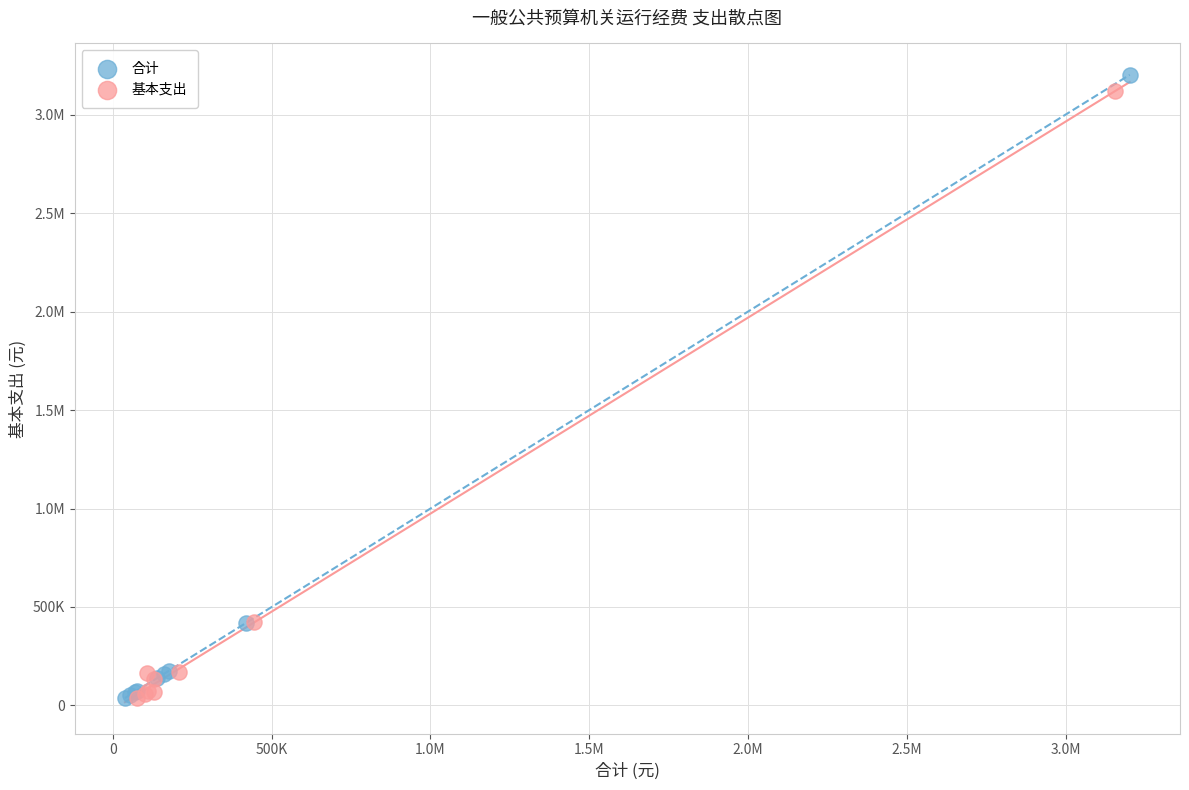

What are all the series names shown in the legend?

合计, 基本支出